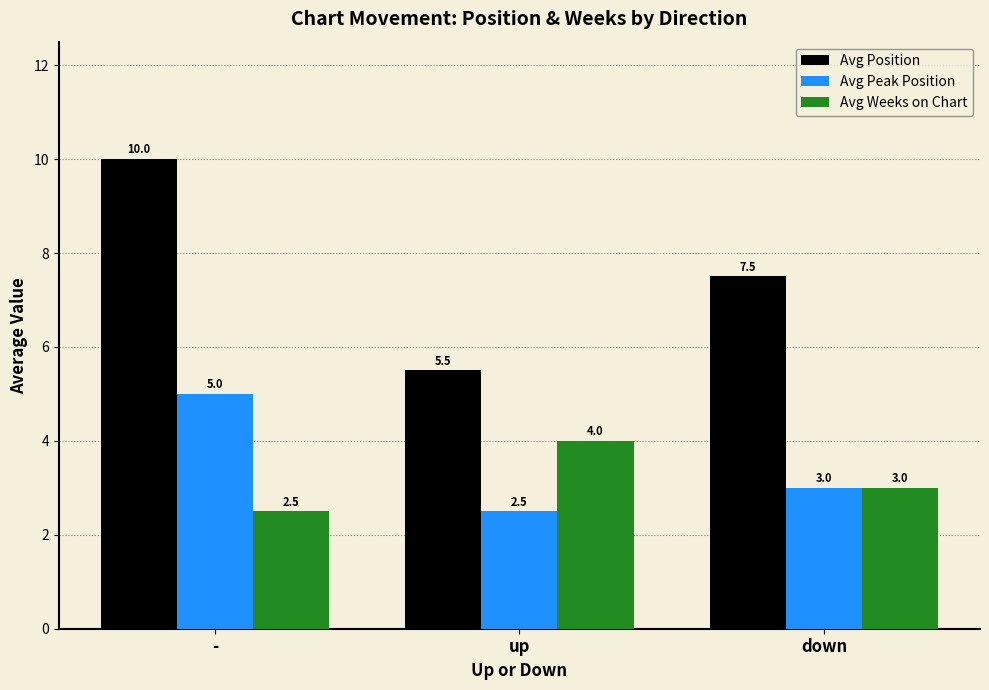

What is the label of the 3rd bar from the left?

down